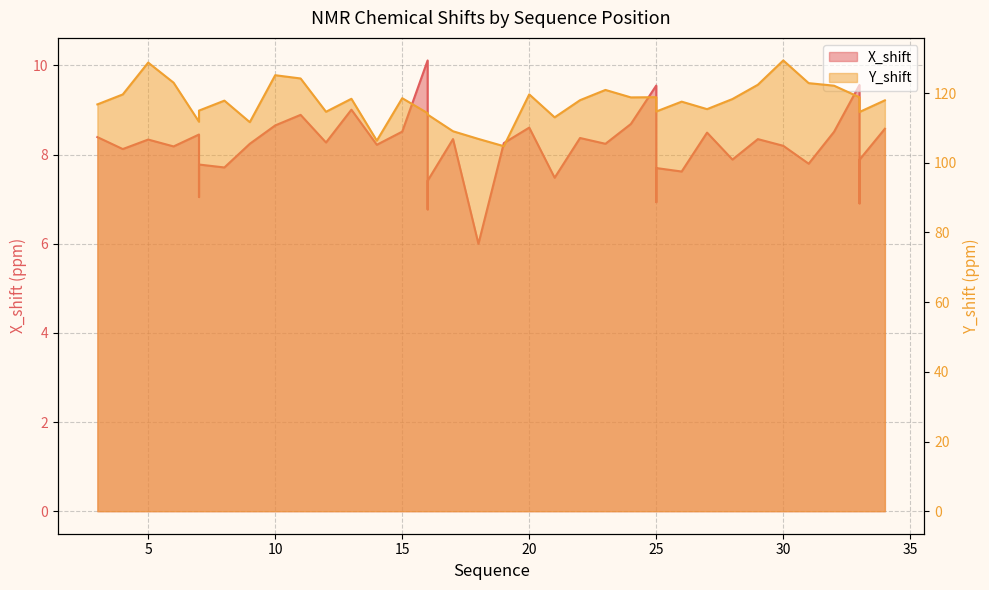

The X_shift series shows 7.7 at 25. True or false?

True